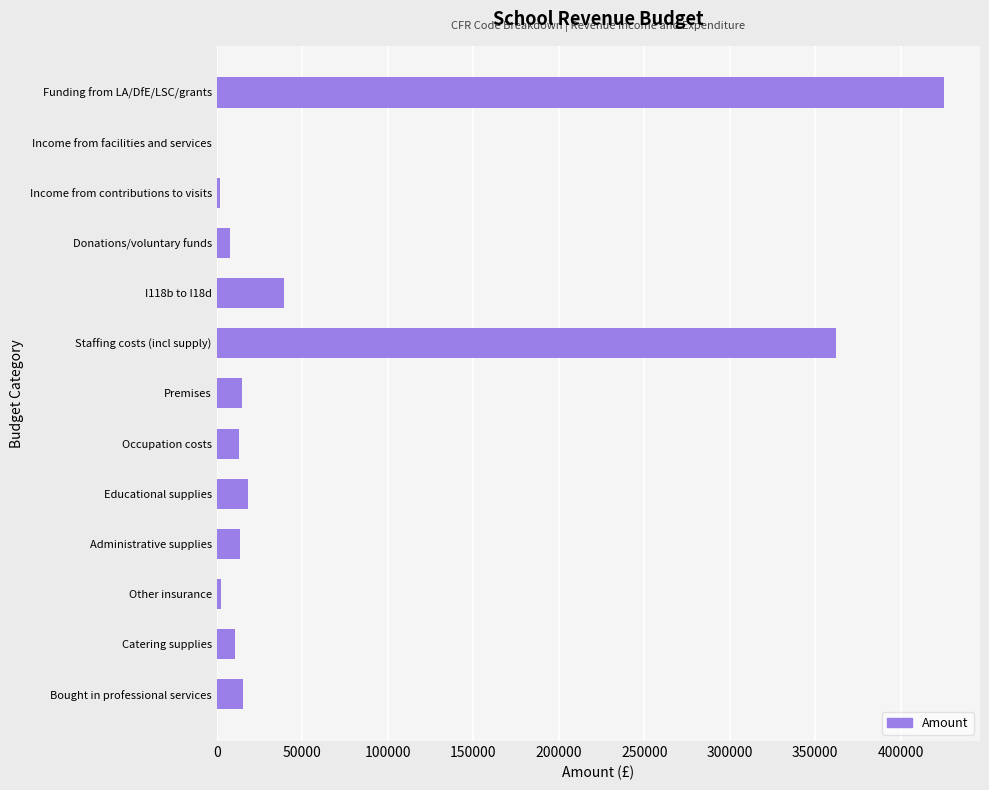

How many data points does each series have?

13